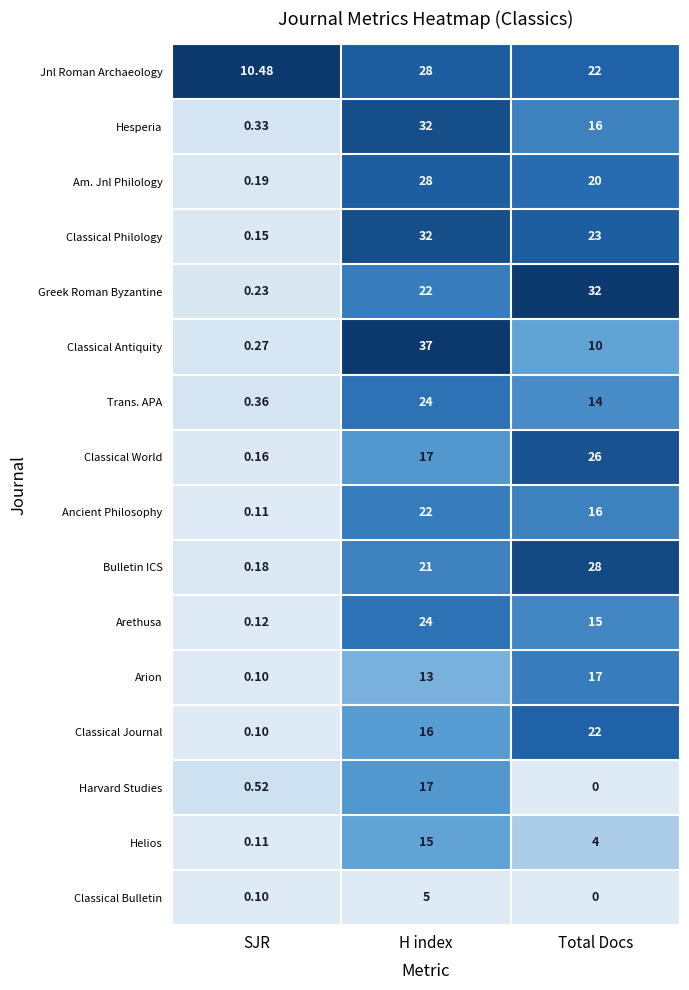

Which series has the largest range (max minus min)?

Classical Antiquity